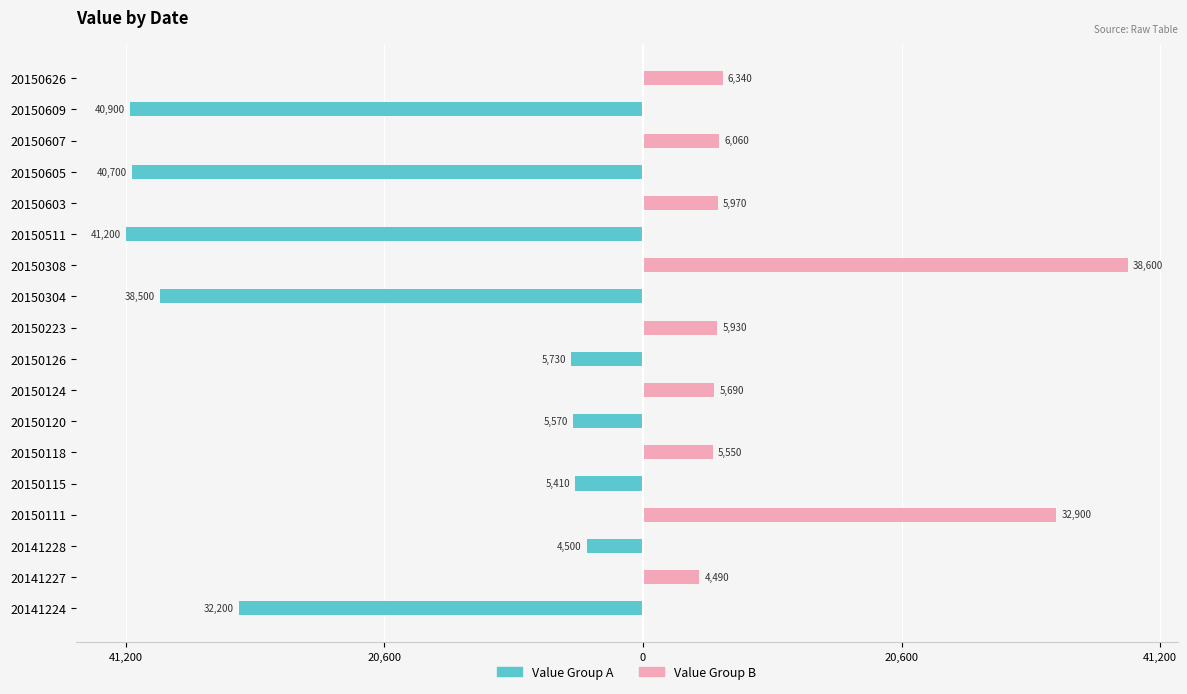

What is the spread (max minus min) of values at 20141228?

4500